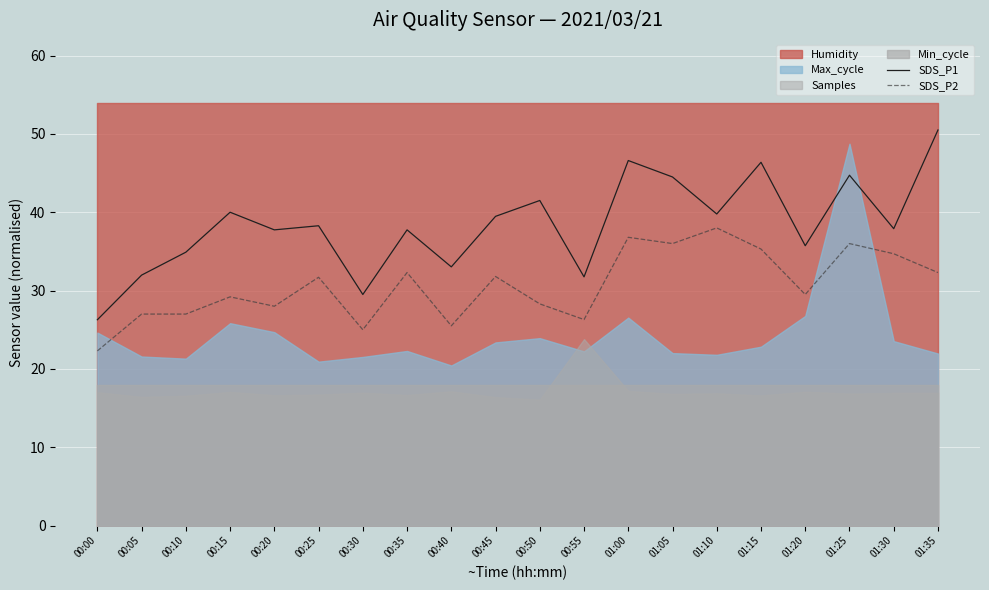

The value of SDS_P1 at 01:25 is 61.4. True or false?

False